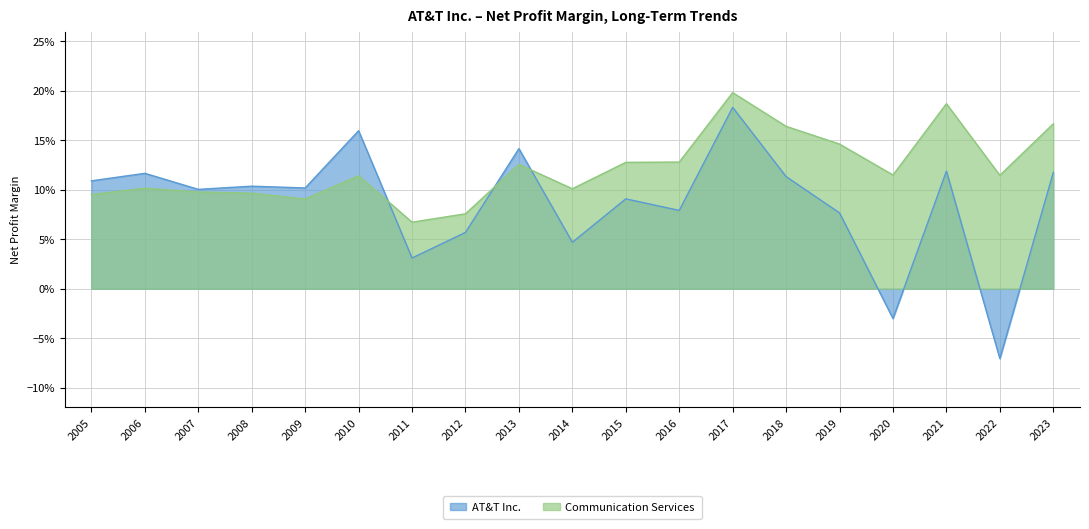

Which series changed the most between 2010 and 2018?

Communication Services